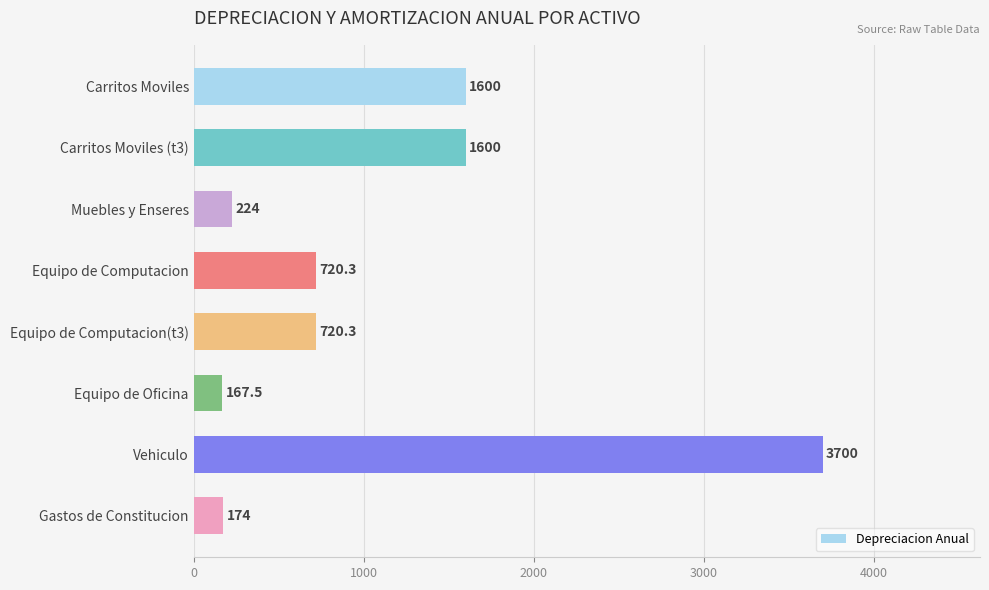

The value at Equipo de Computacion(t3) is 720.3. True or false?

True